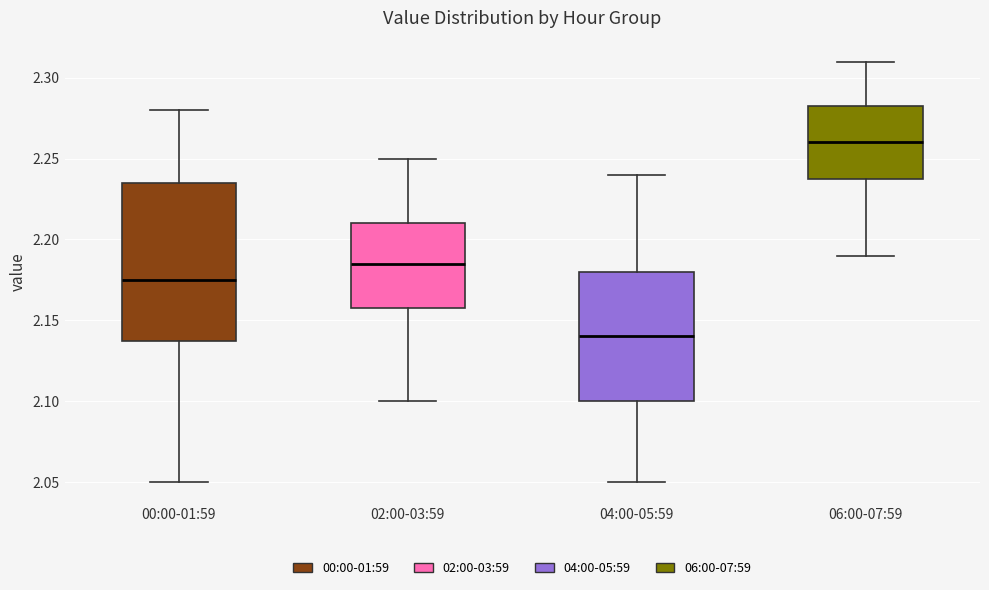

Reading left to right, transcribe this box plot: for each box, give where its median line is, the range the box spans, and where its two whiskers end, as read against the y-axis. The values are not printed on the chart, so give them approximately, as read against the axis.

00:00-01:59: median 2.175, box 2.140 to 2.235, whiskers 2.050 to 2.280
02:00-03:59: median 2.185, box 2.160 to 2.210, whiskers 2.100 to 2.250
04:00-05:59: median 2.140, box 2.100 to 2.180, whiskers 2.050 to 2.240
06:00-07:59: median 2.260, box 2.240 to 2.285, whiskers 2.190 to 2.310